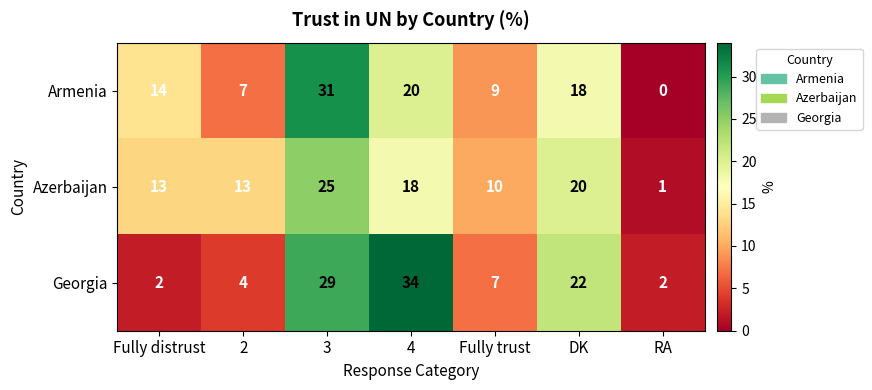

What is the difference between the second highest and second lowest values in the Georgia series?

27